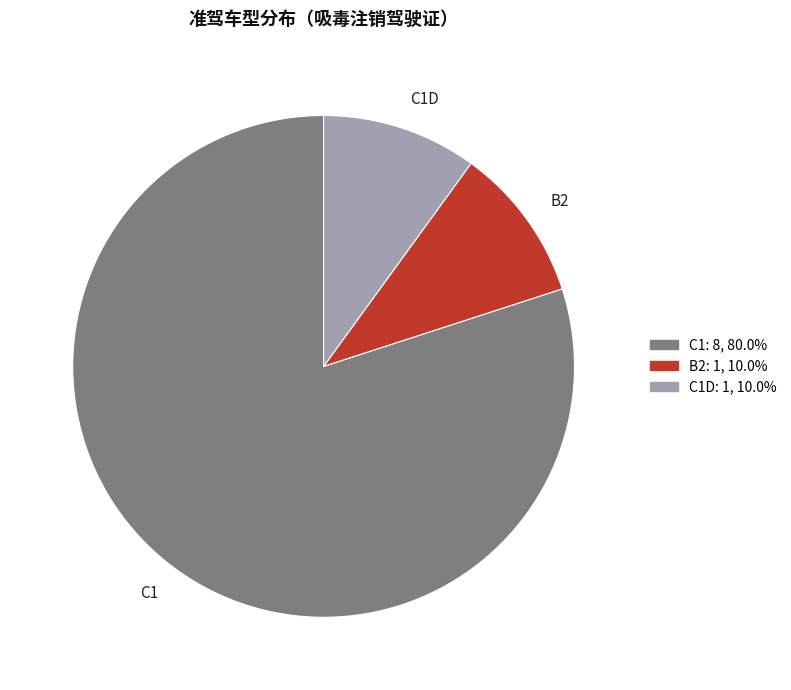

Is the sum of B2 and C1D greater than half?

No